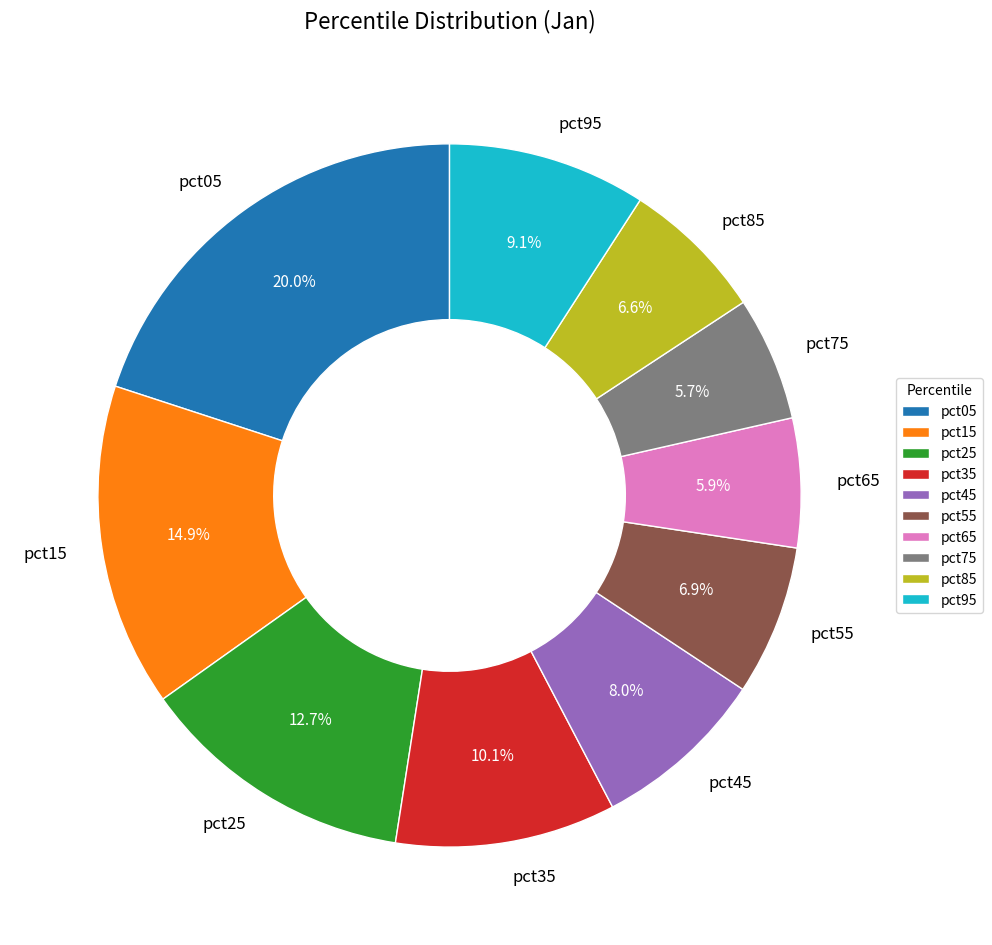

To the nearest percent, what is the average slice percentage?

10%